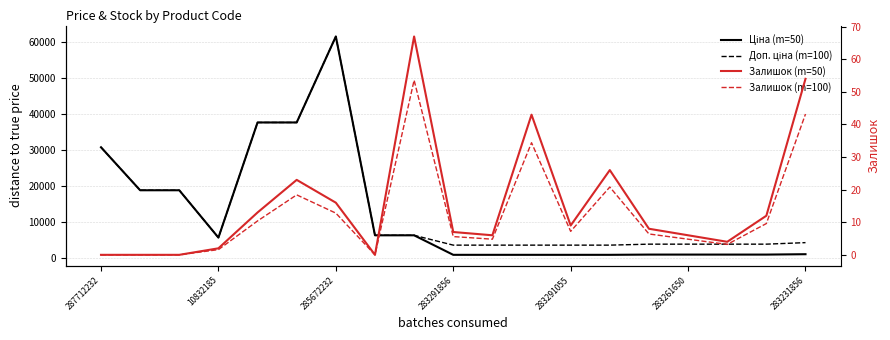

Where is Залишок (m=50) nearest to the value 33?

13